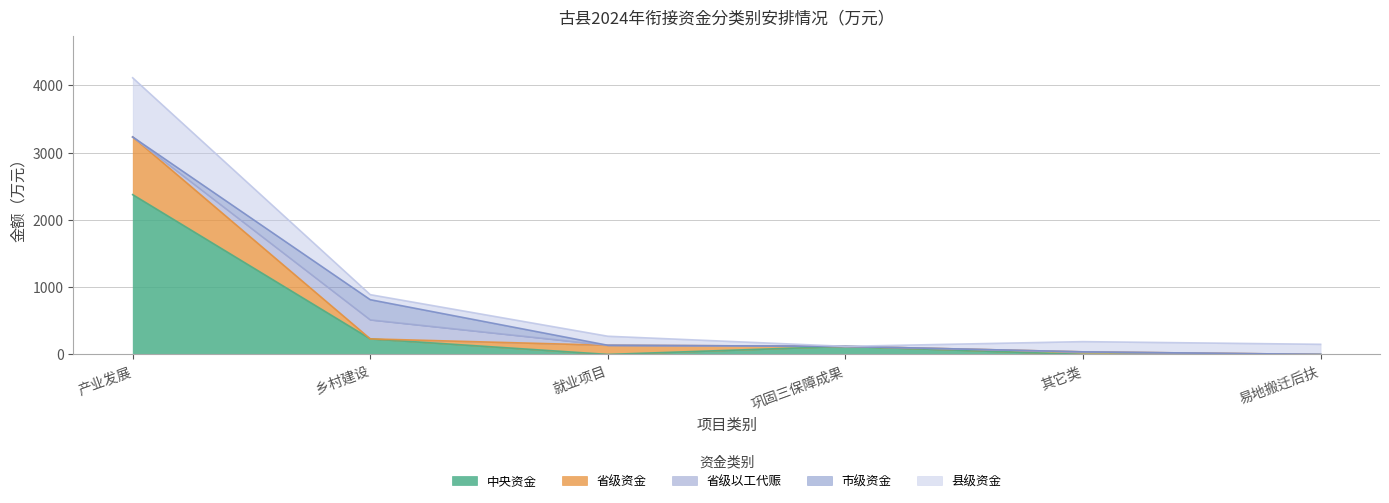

At how many categories does at least one series exceed 981?

1